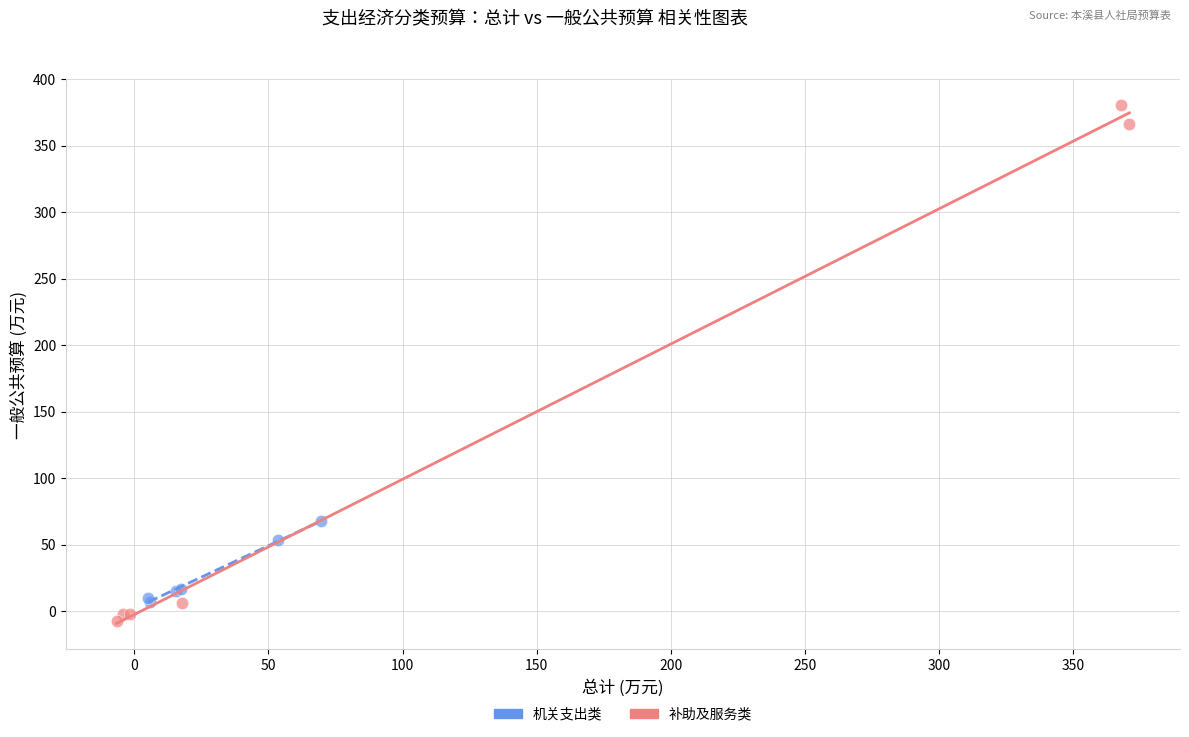

Which series reaches the maximum Y coordinate?

补助及服务类